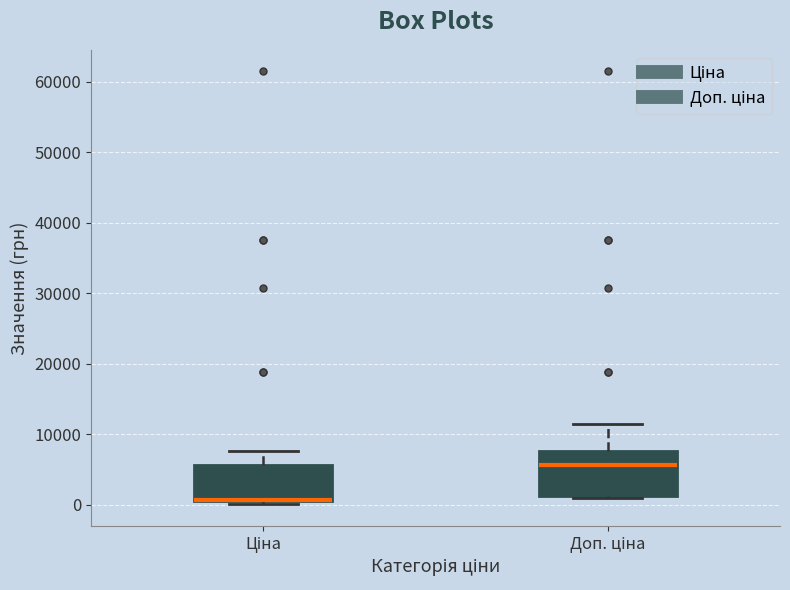

Reading left to right, transcribe this box plot: for each box, give where its median line is, the range the box spans, and where its two whiskers end, as read against the y-axis. The values are not printed on the chart, so give them approximately, as read against the axis.

Ціна: median 1000 (drawn on the box's lower edge), box 1000 to 6000, whiskers 0 to 8000
Доп. ціна: median 6000, box 1000 to 8000, whiskers 1000 to 11000